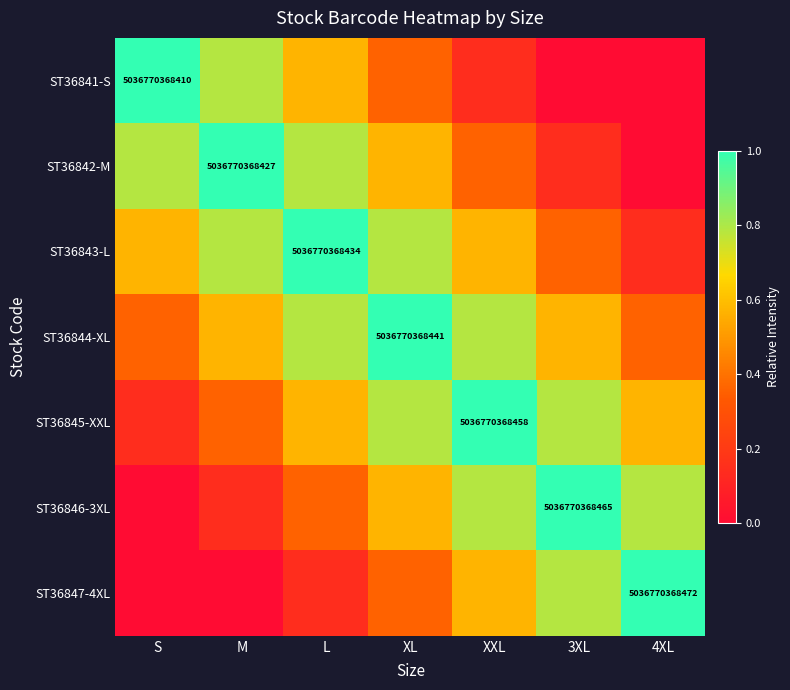

How many data points does each series have?

7